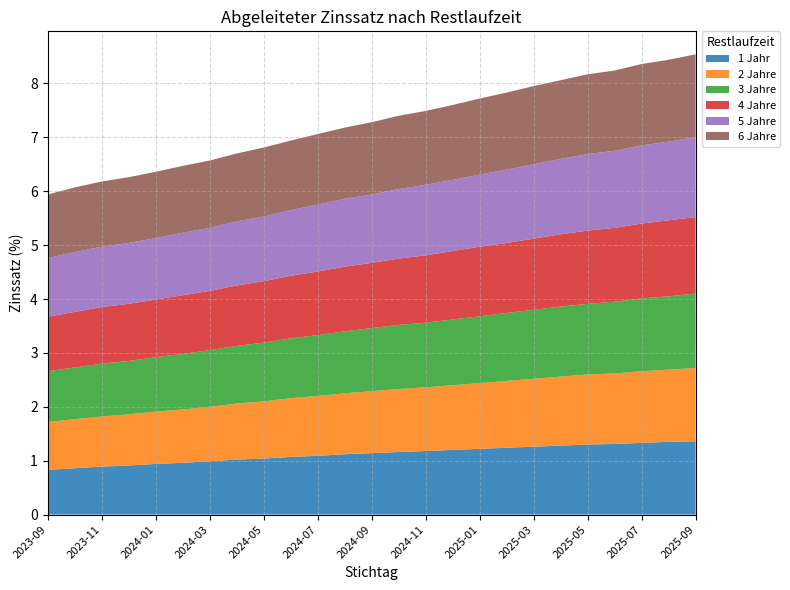

Reading right to left, what are all the values shown in this chart?

1 Jahr: 1.4	1.4	1.3	1.3	1.3	1.3	1.3	1.2	1.2	1.2	1.2	1.2	1.1	1.1	1.1	1.1	1.0	1.0	1.0	1.0	0.9	0.9	0.9	0.9	0.8
2 Jahre: 1.4	1.3	1.3	1.3	1.3	1.3	1.3	1.2	1.2	1.2	1.2	1.2	1.1	1.1	1.1	1.1	1.1	1.0	1.0	1.0	1.0	0.9	0.9	0.9	0.9
3 Jahre: 1.4	1.4	1.4	1.3	1.3	1.3	1.3	1.3	1.2	1.2	1.2	1.2	1.2	1.1	1.1	1.1	1.1	1.1	1.1	1.0	1.0	1.0	1.0	1.0	0.9
4 Jahre: 1.4	1.4	1.4	1.4	1.4	1.3	1.3	1.3	1.3	1.3	1.2	1.2	1.2	1.2	1.2	1.2	1.1	1.1	1.1	1.1	1.1	1.1	1.1	1.0	1.0
5 Jahre: 1.5	1.5	1.4	1.4	1.4	1.4	1.4	1.4	1.3	1.3	1.3	1.3	1.3	1.3	1.2	1.2	1.2	1.2	1.2	1.2	1.1	1.1	1.1	1.1	1.1
6 Jahre: 1.5	1.5	1.5	1.5	1.5	1.5	1.4	1.4	1.4	1.4	1.4	1.4	1.3	1.3	1.3	1.3	1.3	1.3	1.2	1.2	1.2	1.2	1.2	1.2	1.2